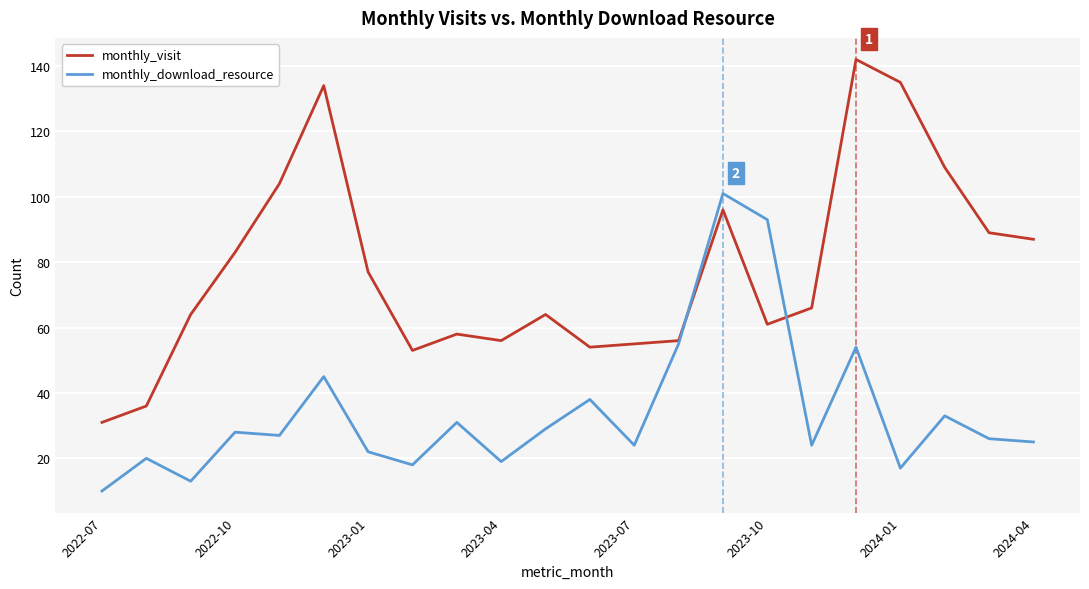

True or false: monthly_download_resource has more than 0 interior local peaks.

True